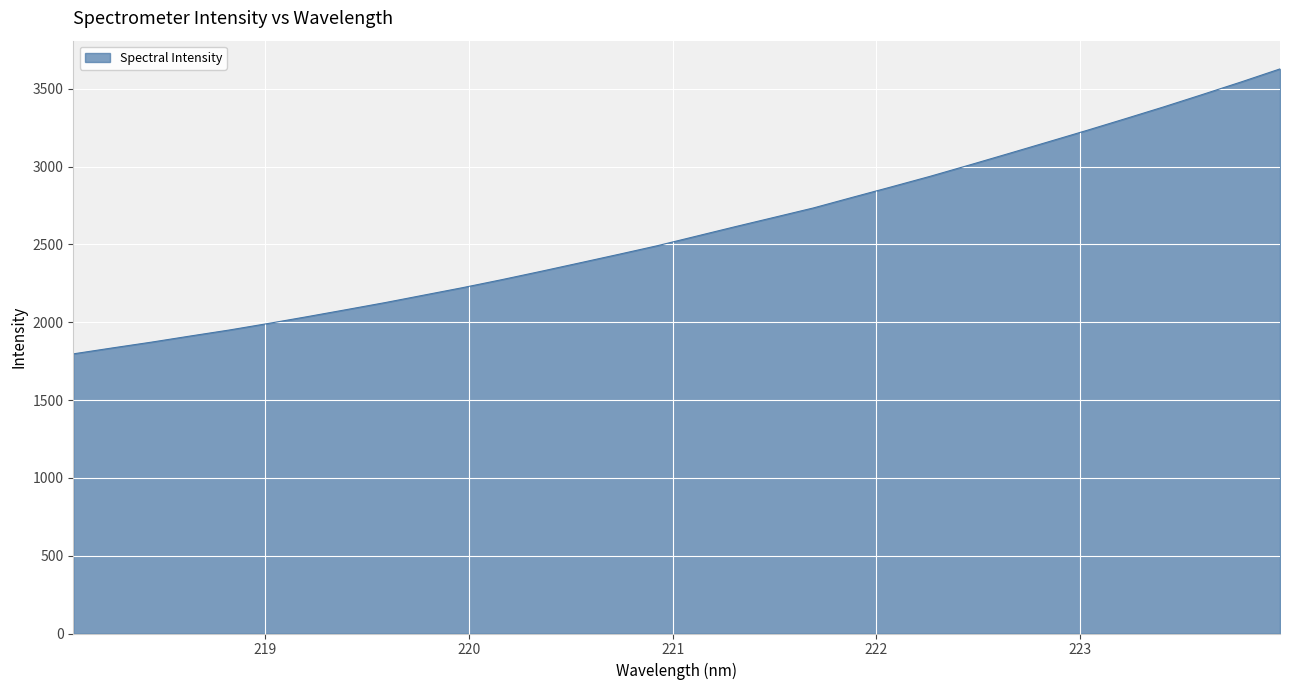

What is the minimum value shown in the chart?

1796.7